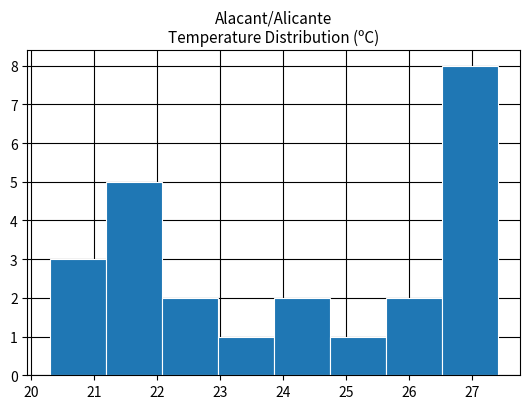

What is the height of the bar covering 23.9 to 24.7 on the x-axis? Neither the bar edges nor the heights are printed on the chart, so give them approximately, as read against the axes.

2